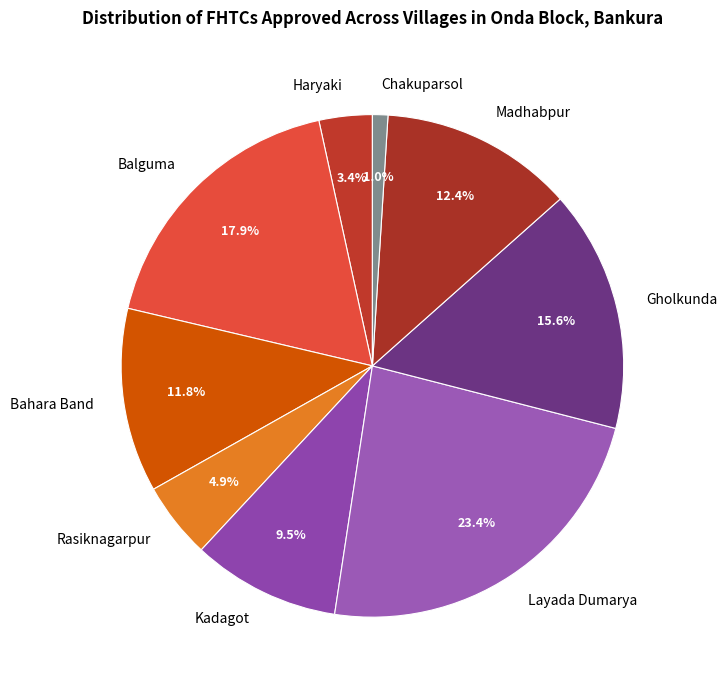

To the nearest percent, what is the difference between the Madhabpur and Haryaki slice percentages?

9%